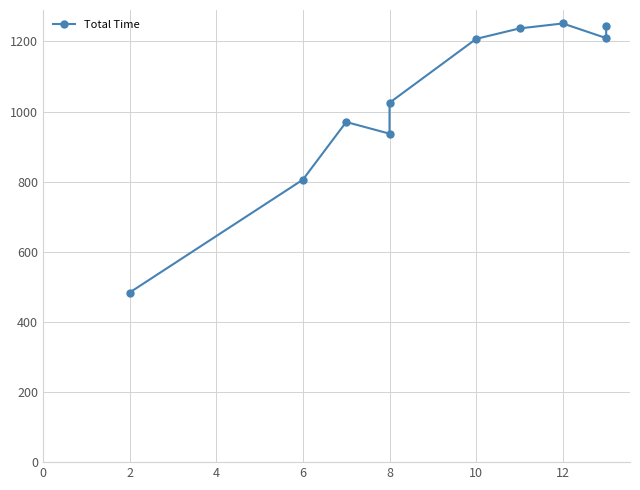

What is the smallest value displayed?

483.6